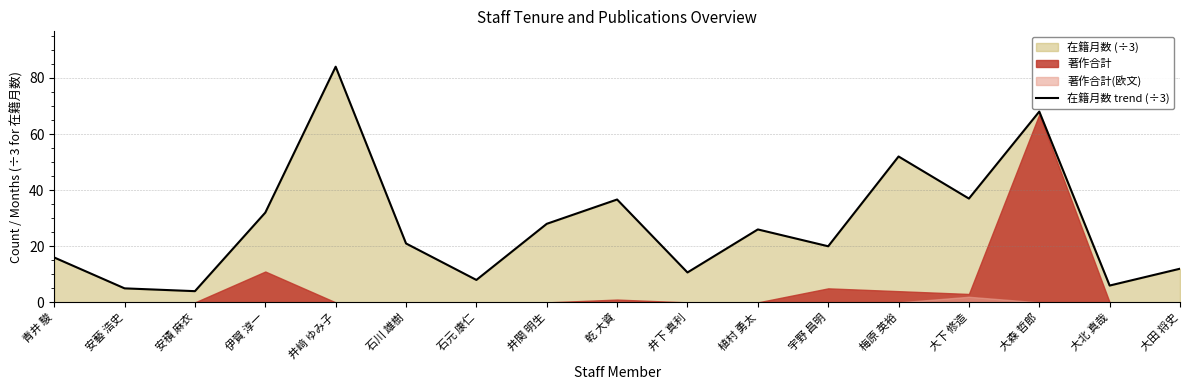

What is the value of the 10th point from the left?

10.7